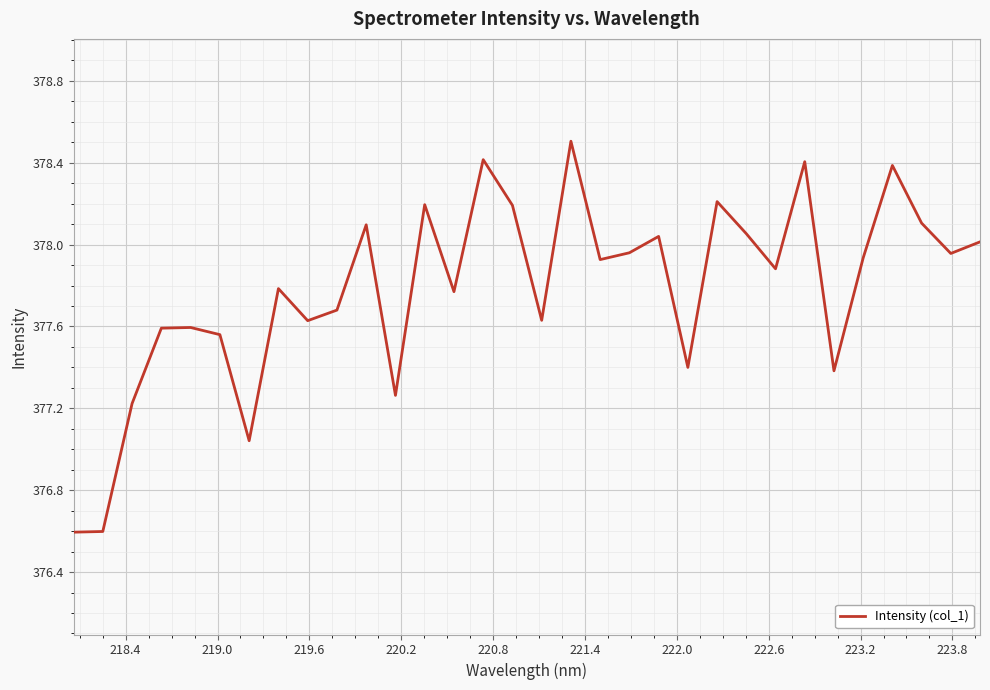

What is the greatest value displayed?

378.5